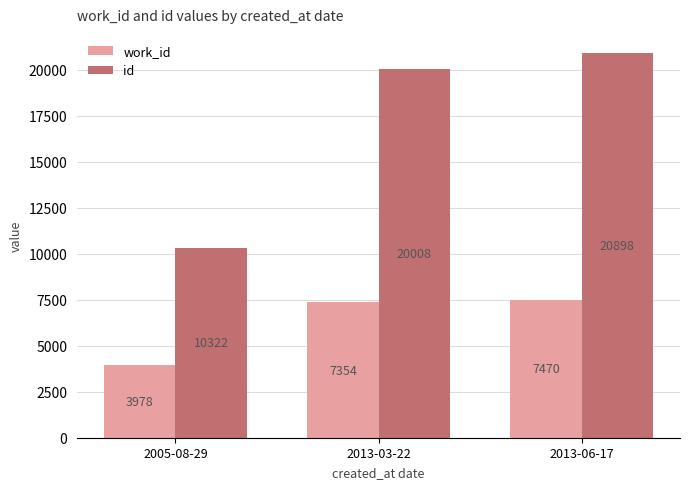

At which label is work_id closest to 5724?

2013-03-22